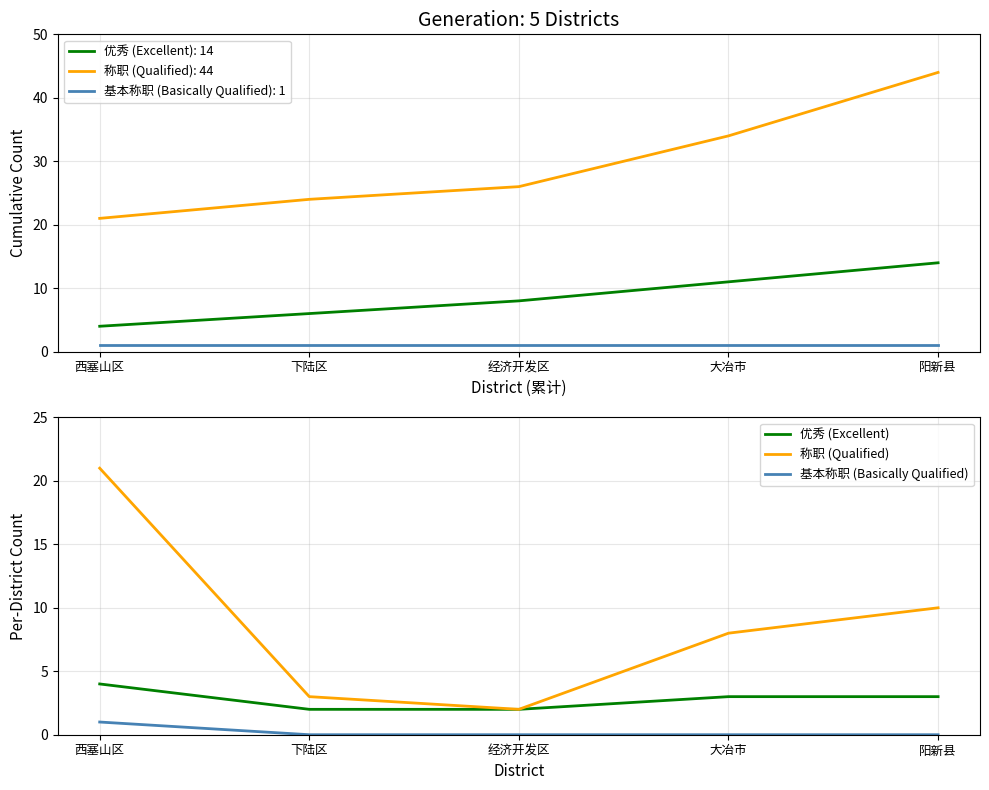

What is the difference between the highest and lowest values at 西塞山区?

20